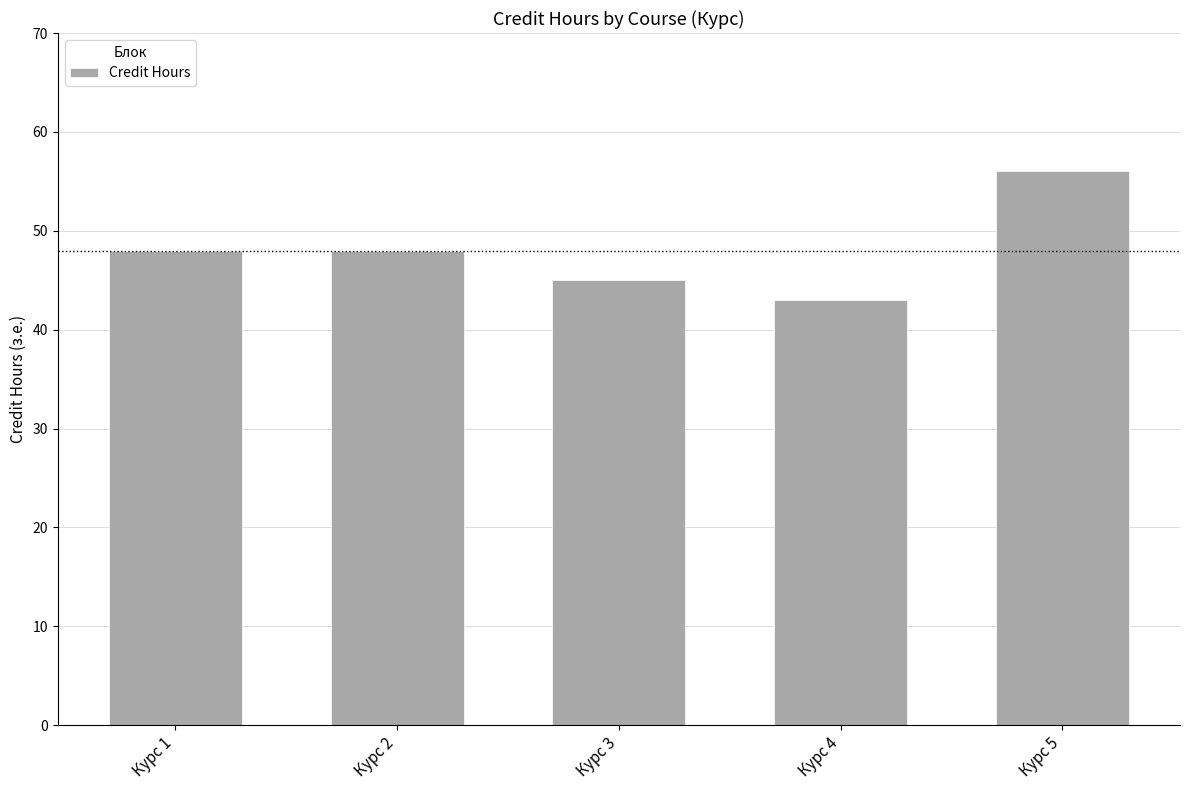

What is the change in value from Курс 2 to Курс 3?

-3